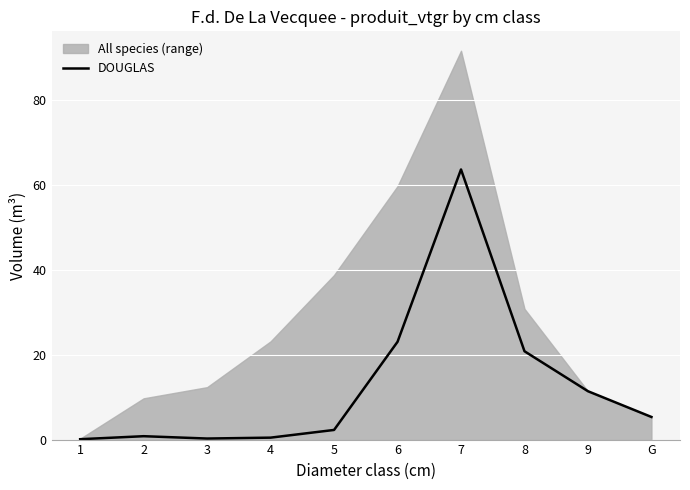

At which label is the value closest to 31?

6